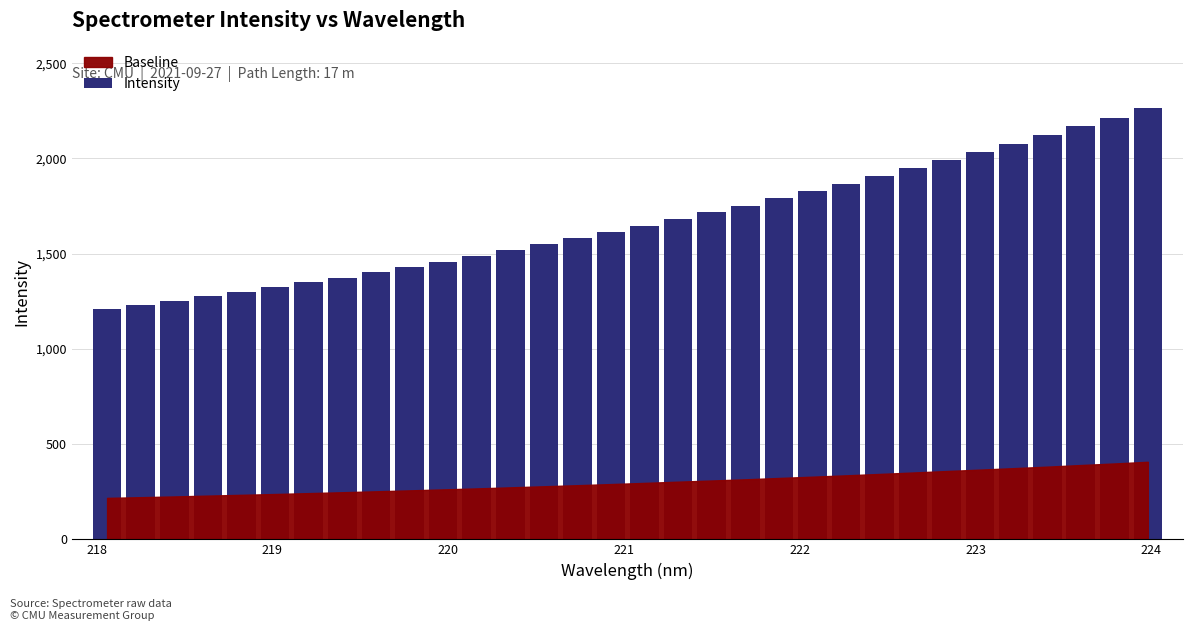

What is the difference between the maximum and minimum values?

1053.3